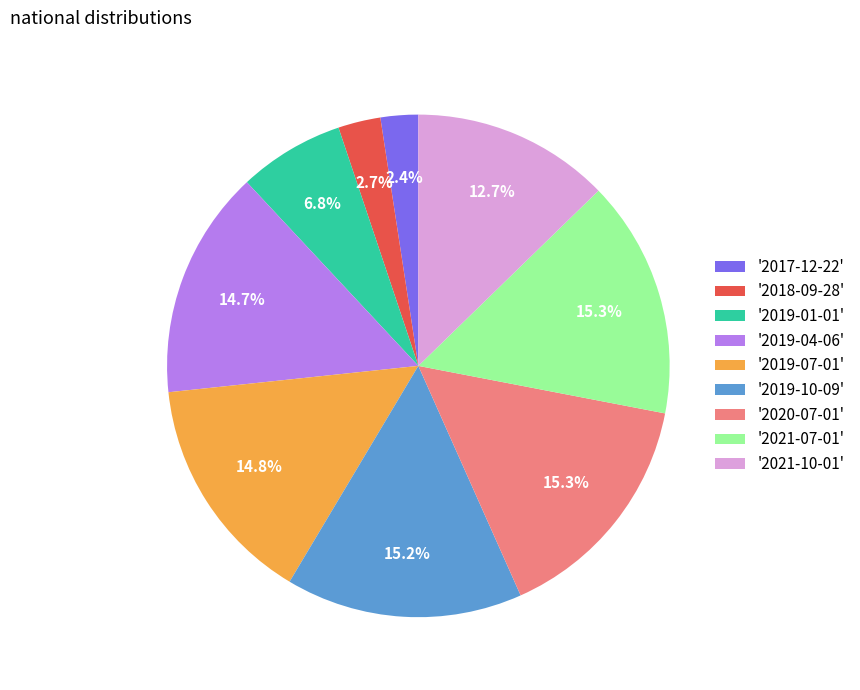

How many segments does this pie chart have?

9